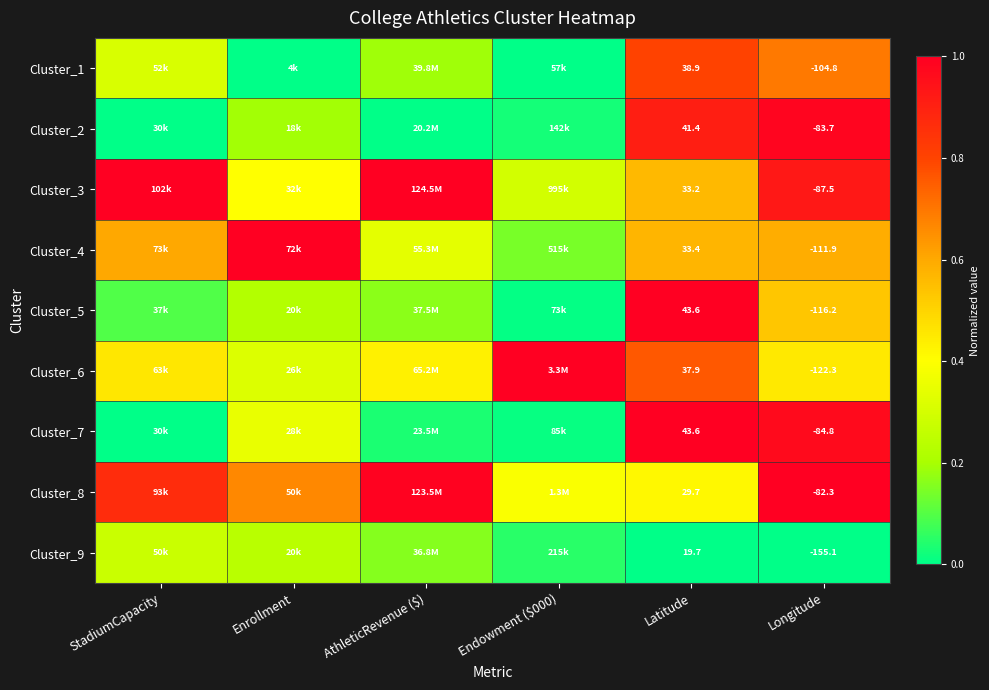

Is the value of Cluster_7 at Longitude greater than the value of Cluster_6 at Latitude?

No